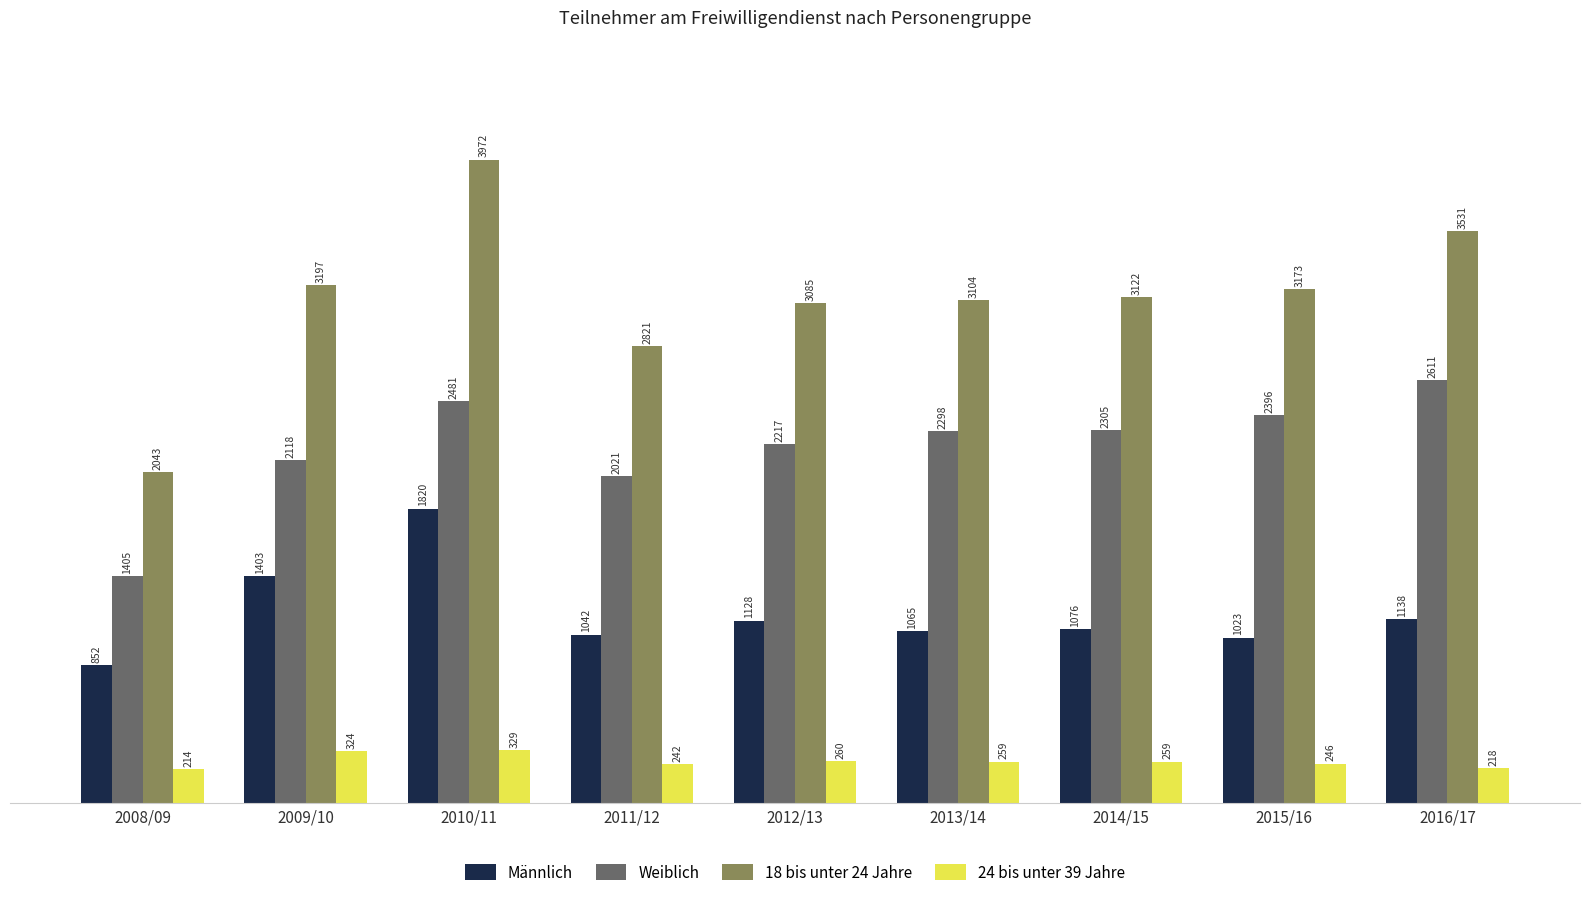

What are all the series names shown in the legend?

Männlich, Weiblich, 18 bis unter 24 Jahre, 24 bis unter 39 Jahre